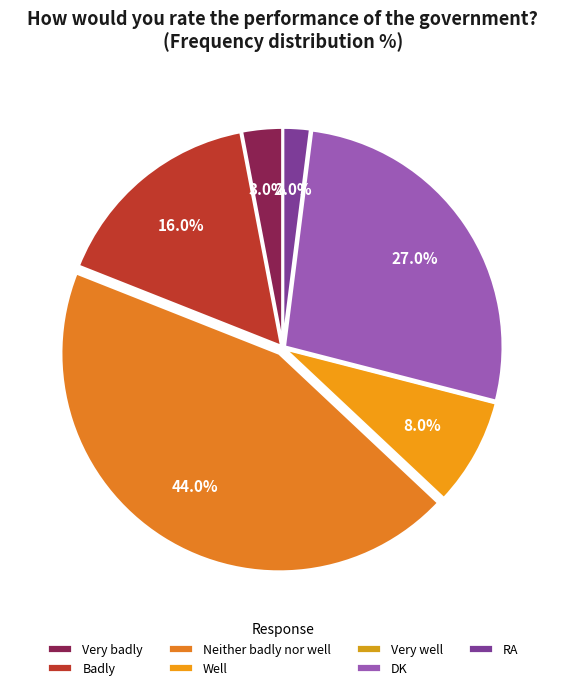

What percentage is the Well slice, to the nearest percent?

8%